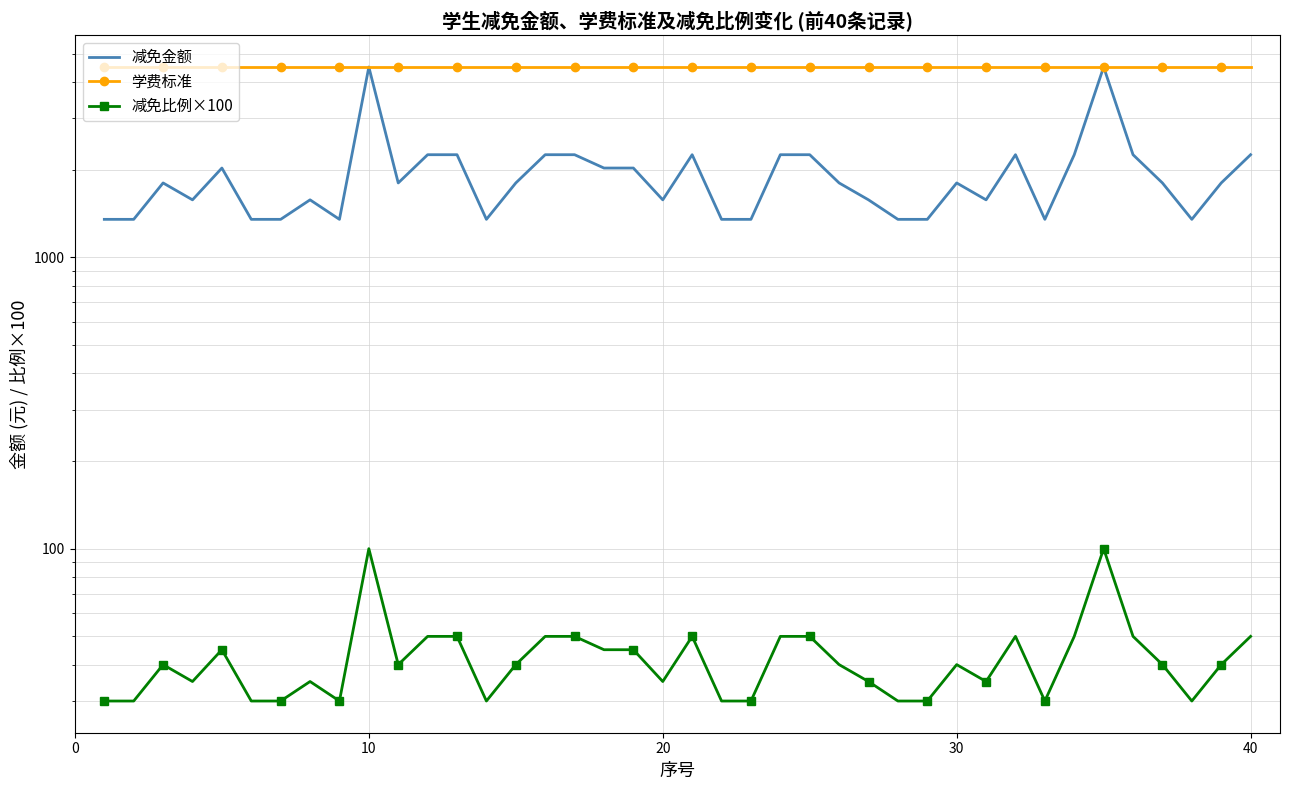

Which series has the largest range (max minus min)?

减免金额